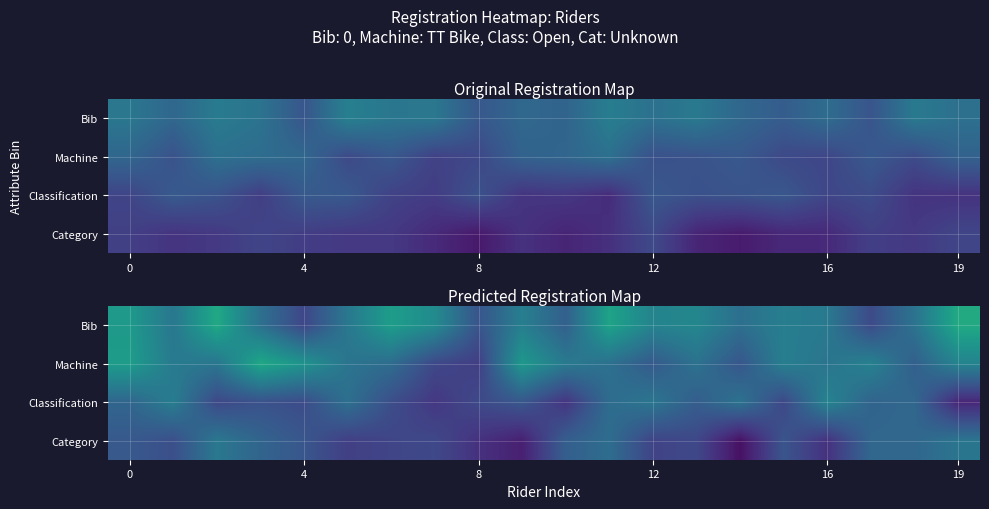

What is the difference between the highest and lowest values at 4?

0.2